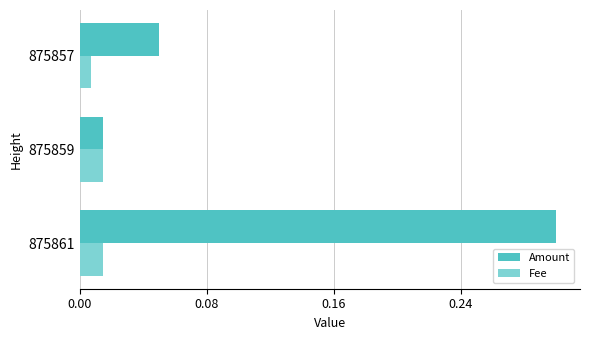

Where is Amount nearest to the value 0?

875859